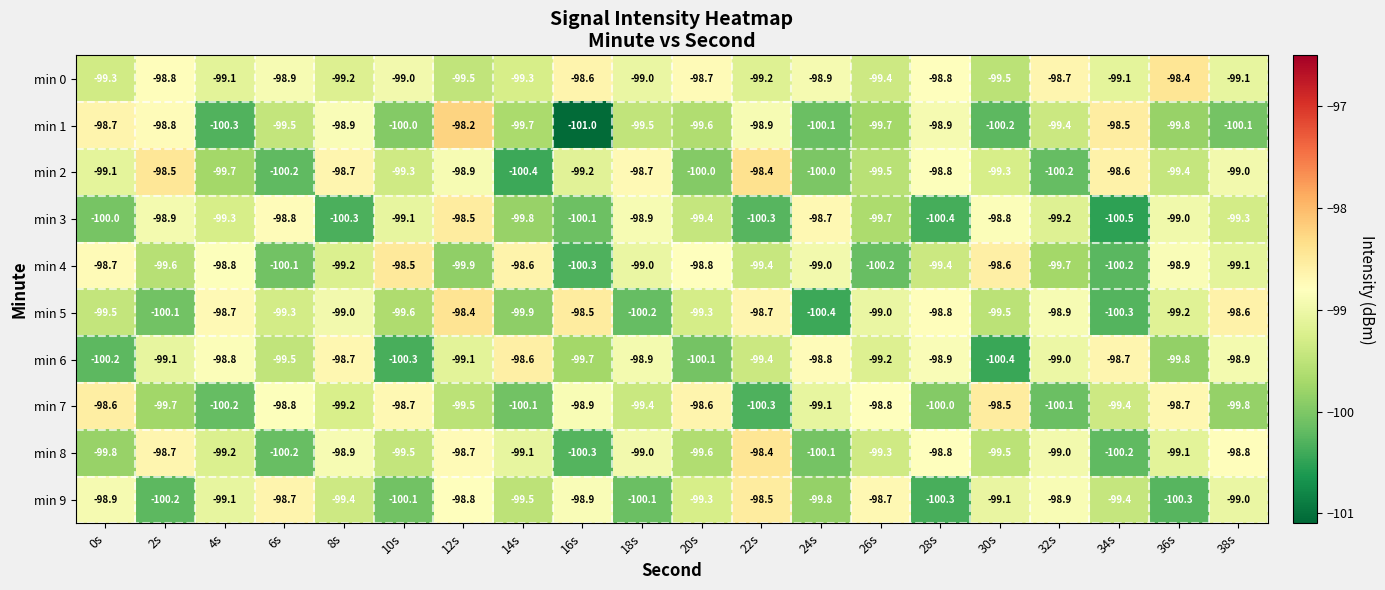

What value does the min 1 series have at 28s?

-98.9